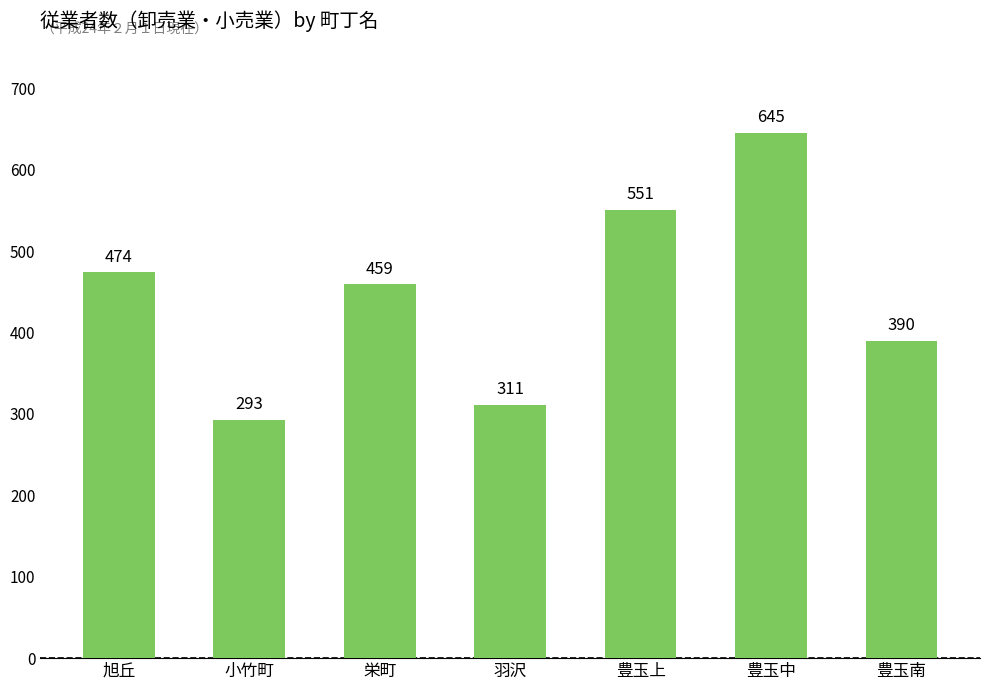

Where does the data first go above 459?

旭丘